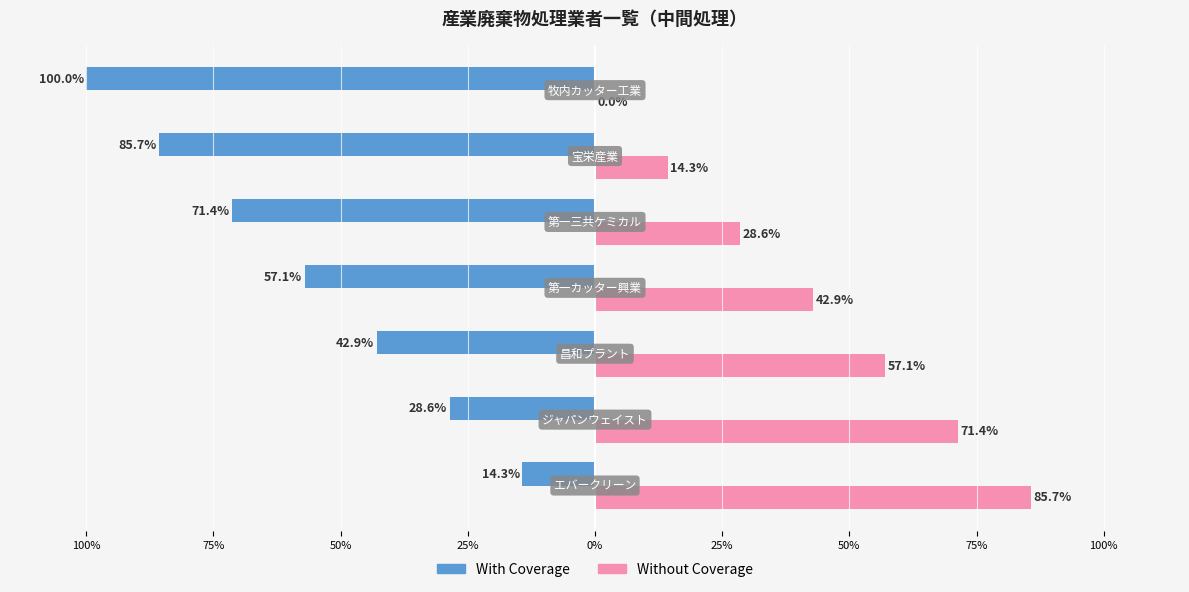

Reading left to right, what are all the values shown in this chart?

With Coverage: -14.3	-28.6	-42.9	-57.1	-71.4	-85.7	-100.0
Without Coverage: 85.7	71.4	57.1	42.9	28.6	14.3	0.0